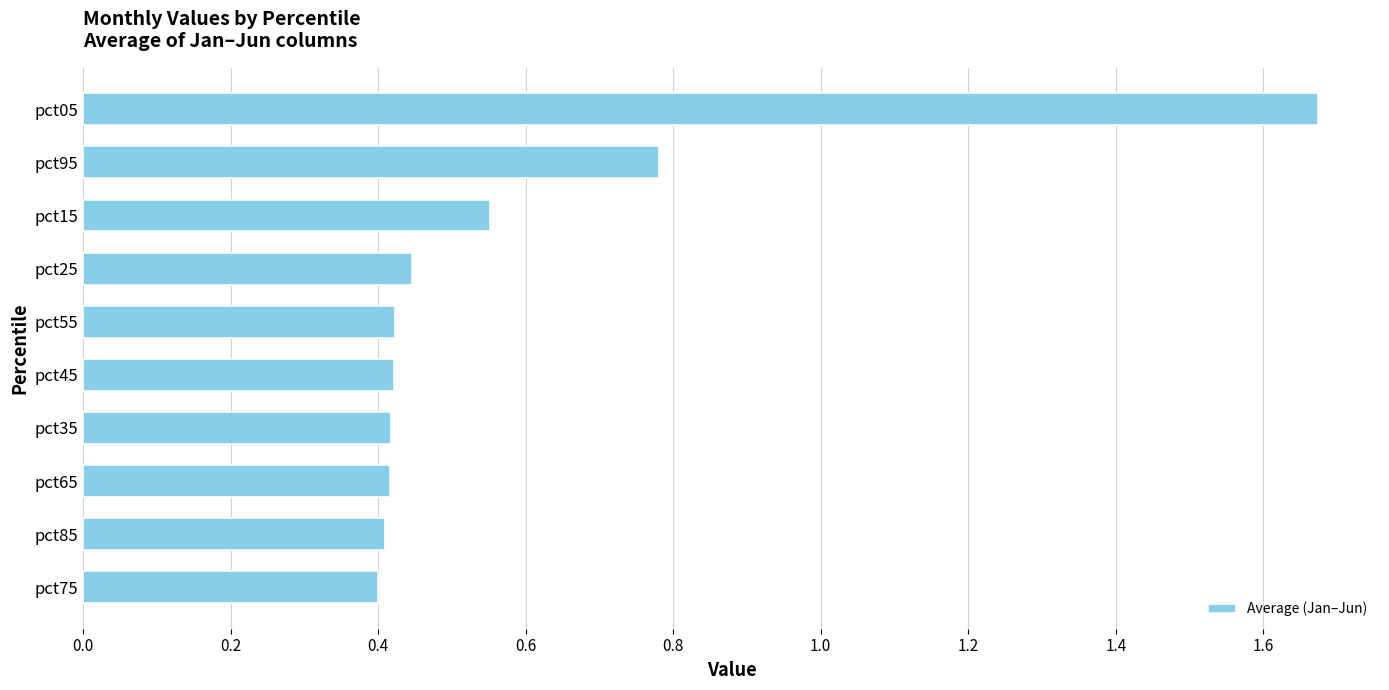

Are the bars grouped side by side (vs. stacked)?

No